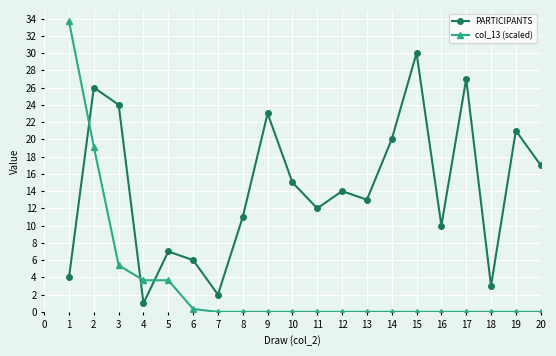

What is the difference between the second highest and second lowest values in the col_13 (scaled) series?

19.1